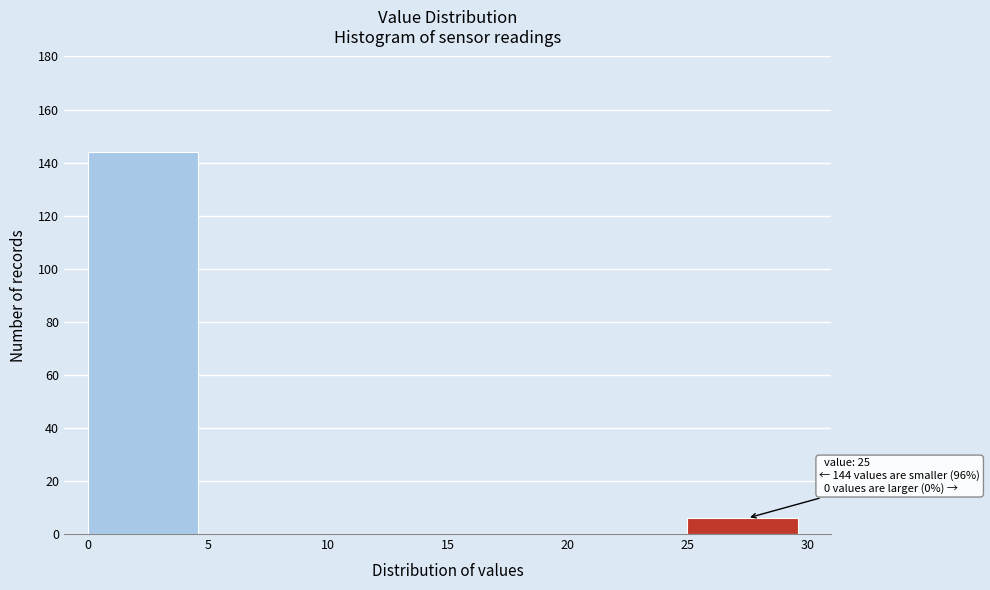

Over which range of the x-axis is the bar tallest?

0 to 5